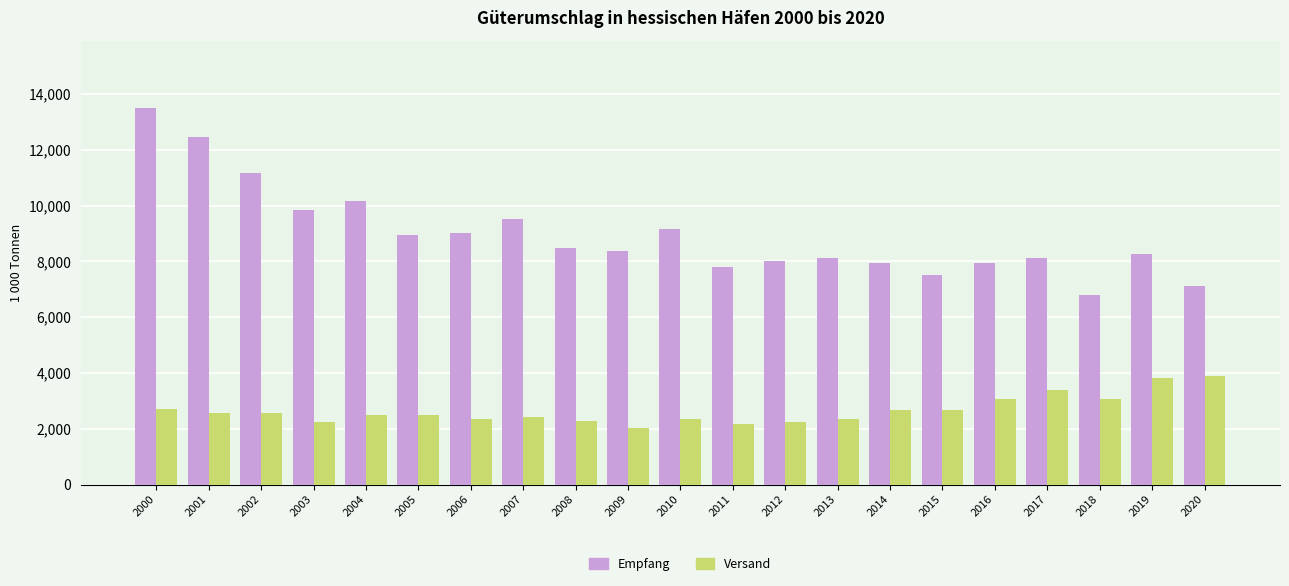

At which label does Empfang reach its peak?

2000